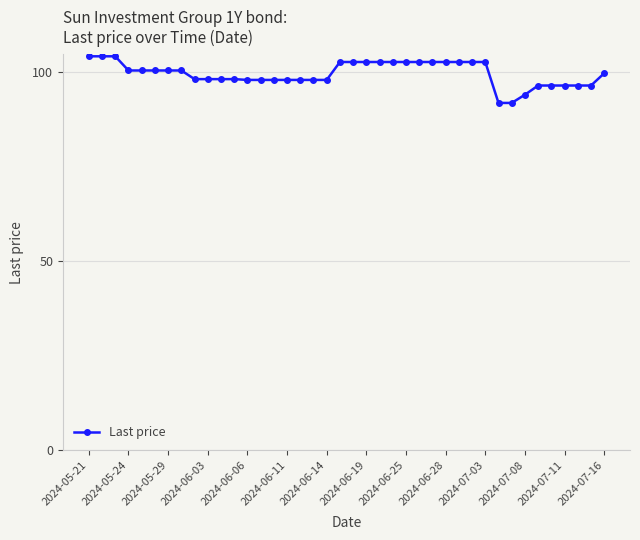

What is the value of the 25th point from the left?

102.7